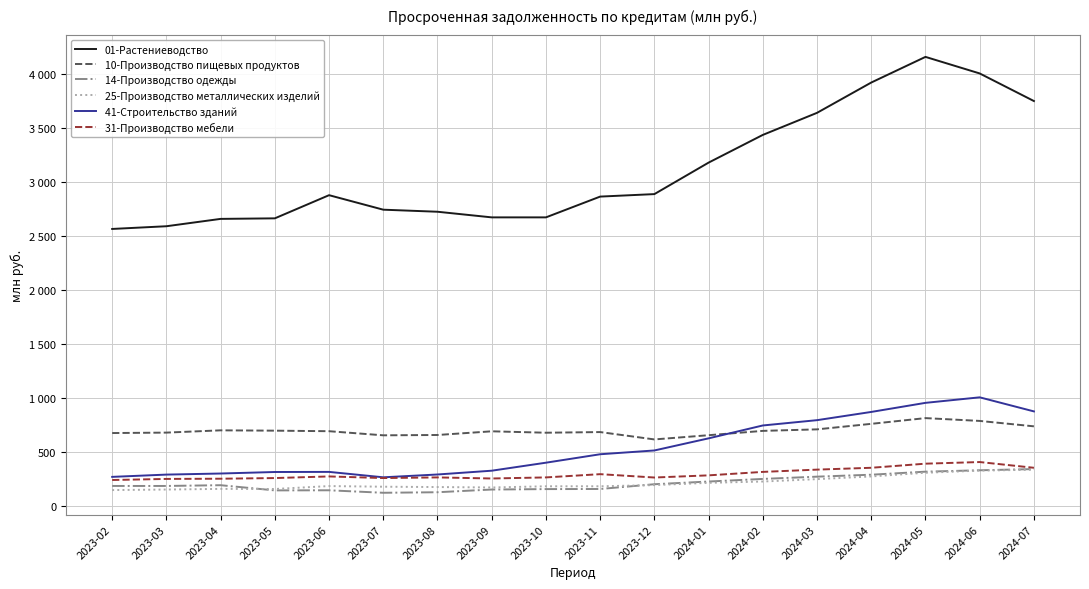

At which category does 31-Производство мебели reach its first local valley?

2023-07